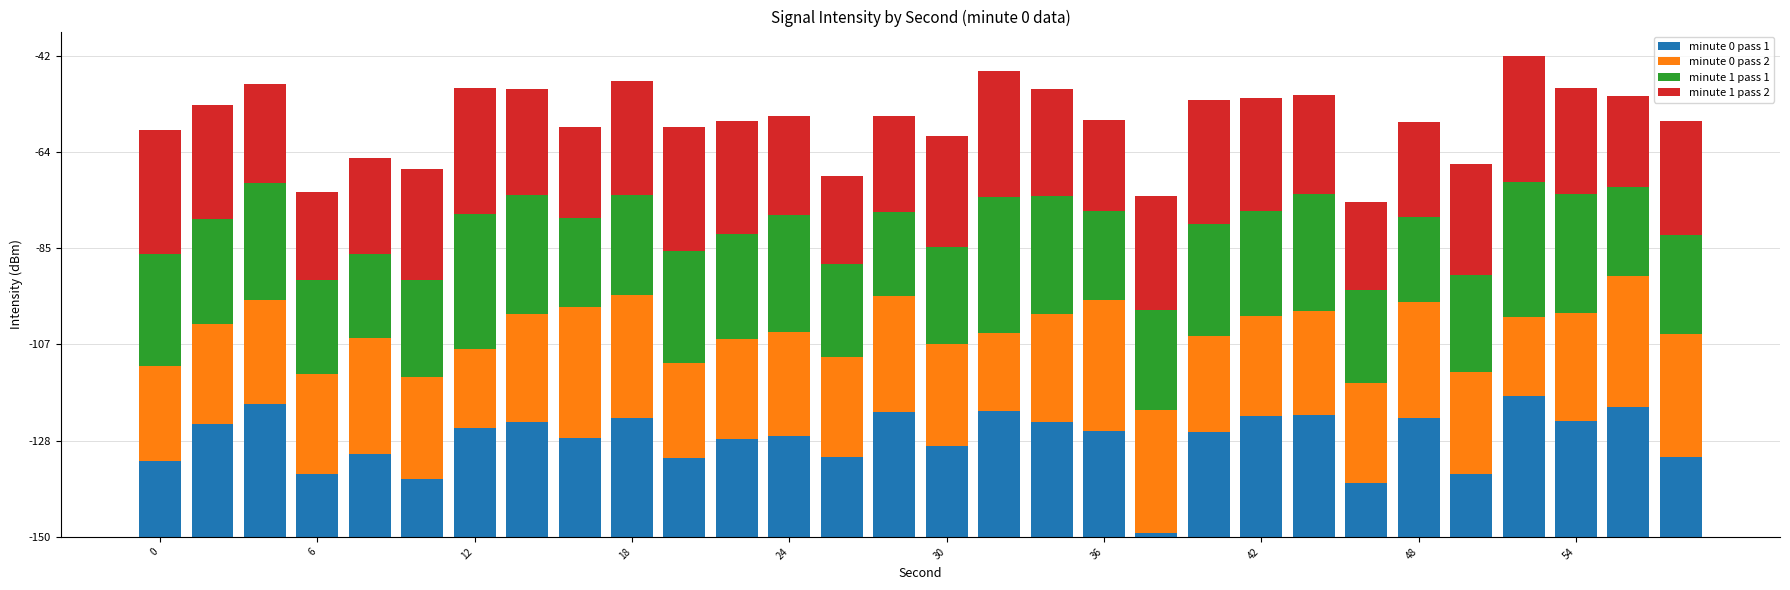

What are all the series names shown in the legend?

minute 0 pass 1, minute 0 pass 2, minute 1 pass 1, minute 1 pass 2